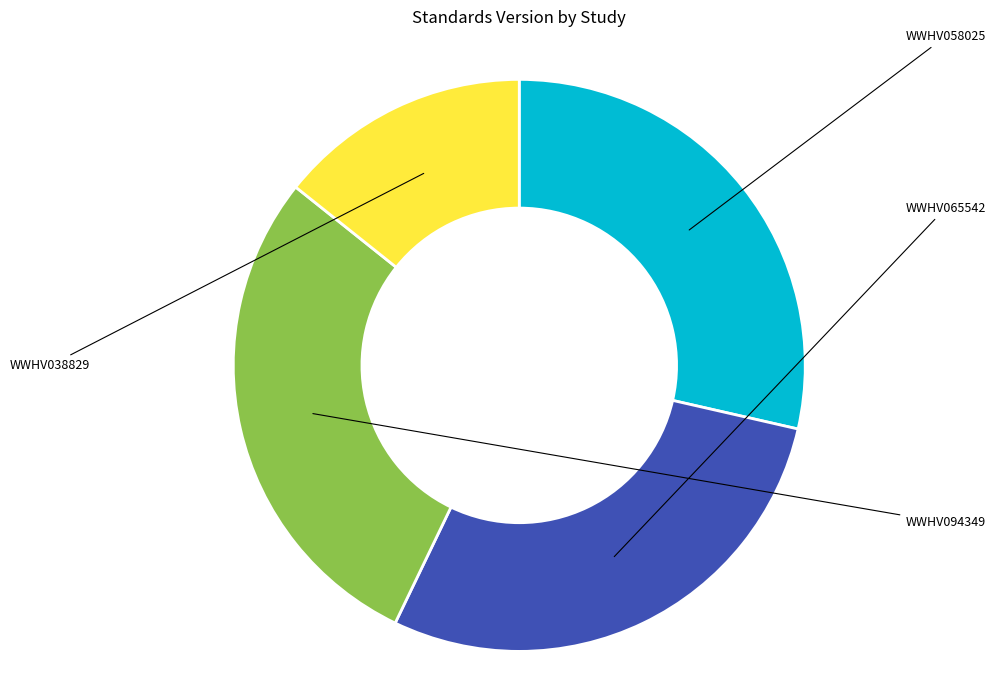

The WWHV065542 slice represents 35% of the pie. True or false?

False